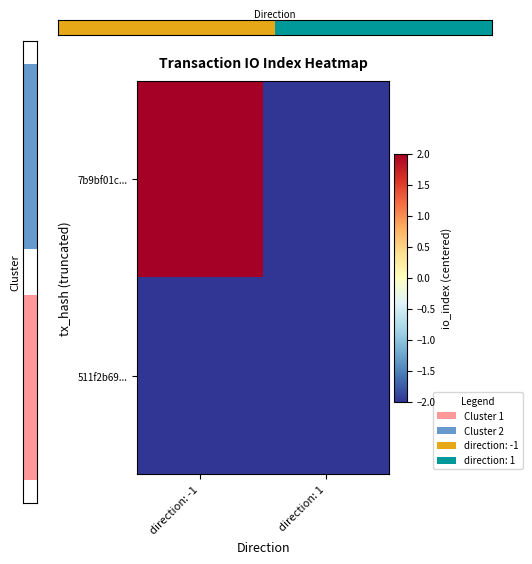

How many positive values does the 7b9bf01c... series have?

1